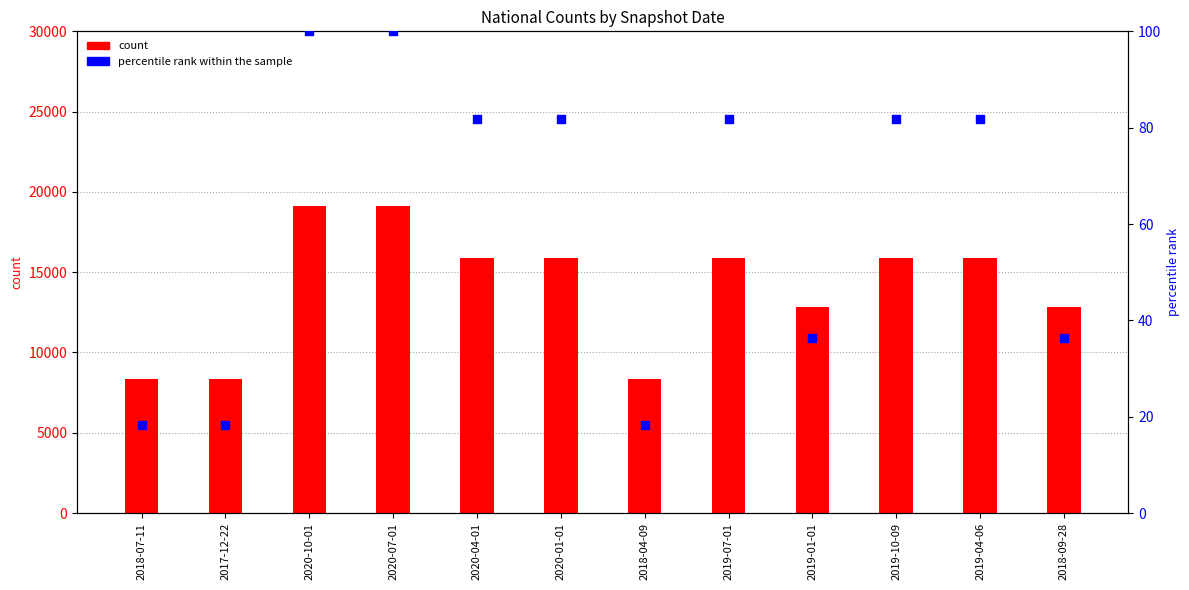

What is the total value across all series at 2019-10-09?

15938.8